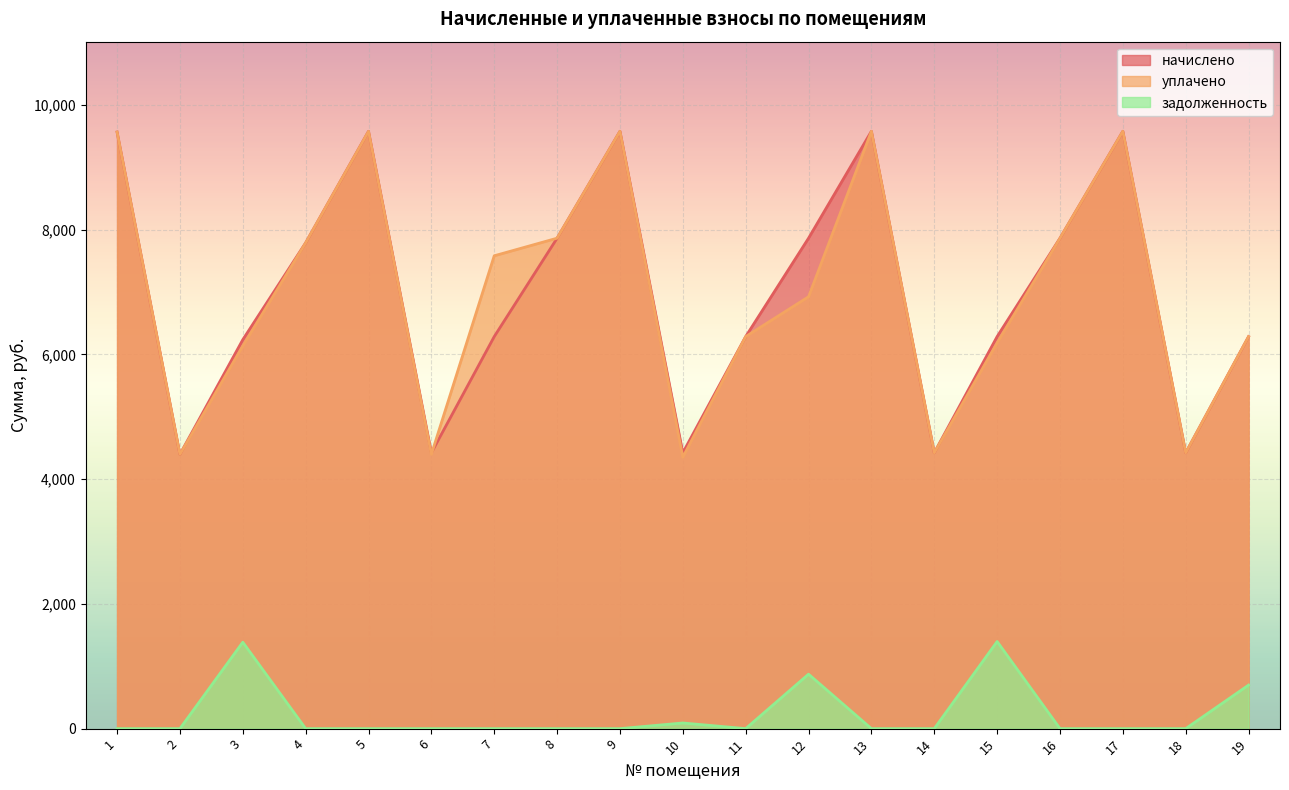

Where does the уплачено series first go above 6922?

1